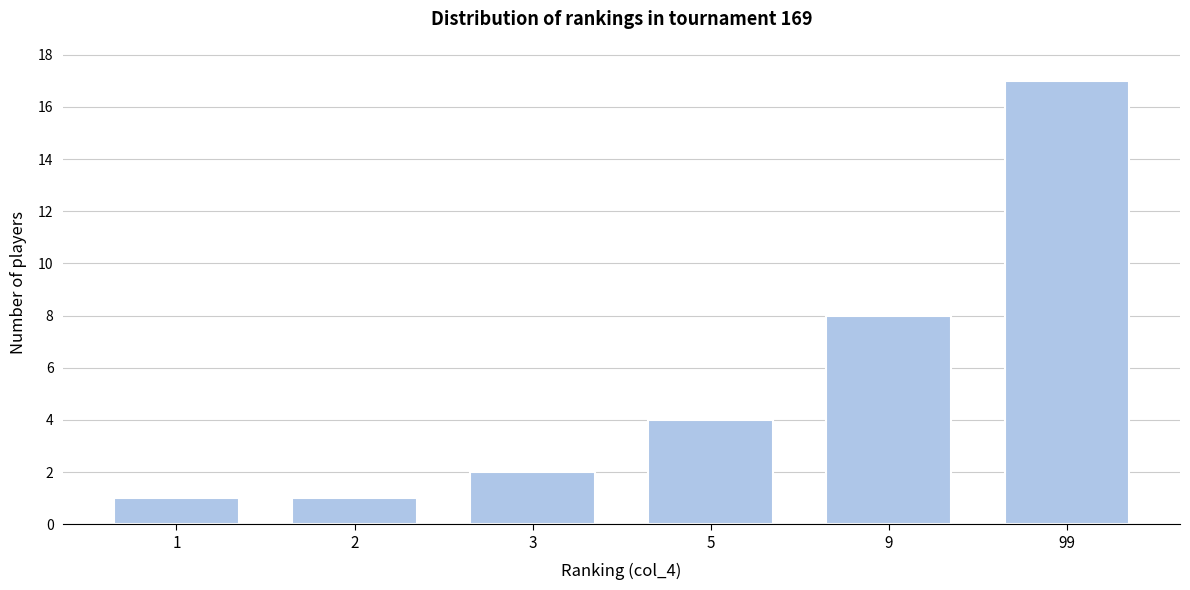

Reading left to right, what are all the values shown in this chart?

1=1	2=1	3=2	5=4	9=8	99=17